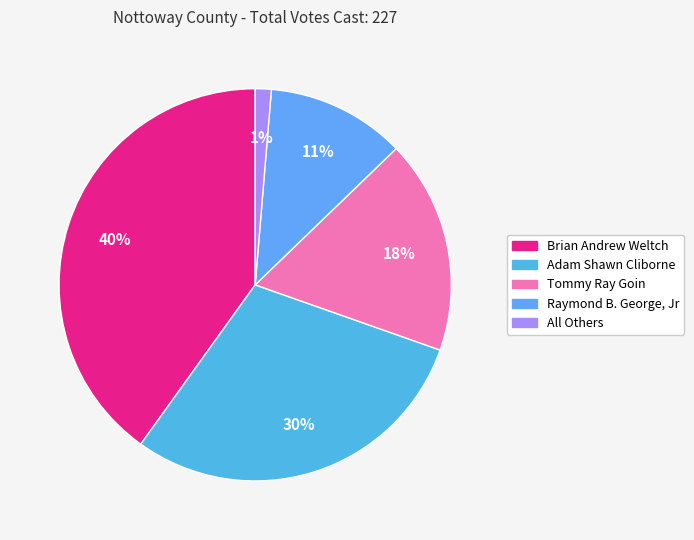

Which category has the biggest portion of the pie?

Brian Andrew Weltch